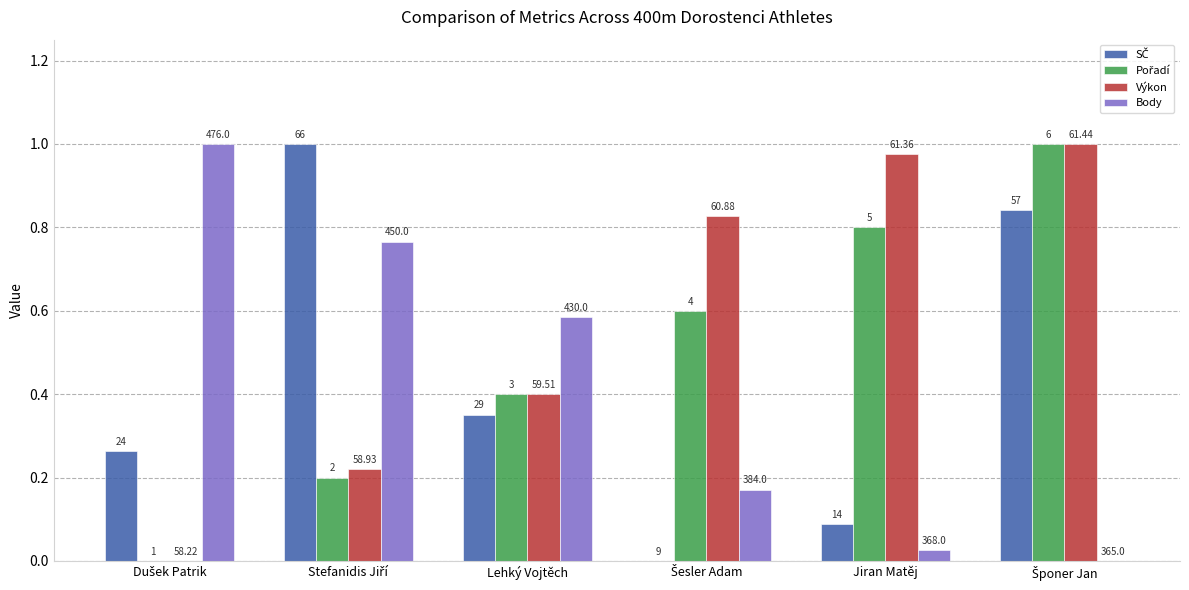

Between Dušek Patrik and Lehký Vojtěch, which series saw the biggest shift?

Body